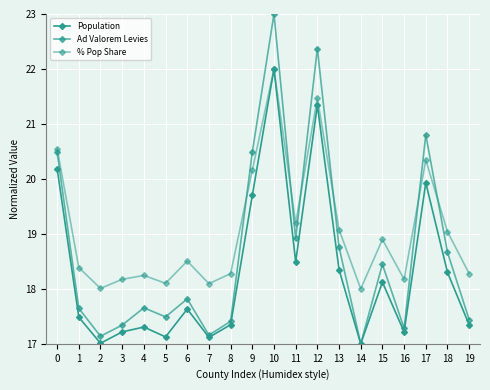

What is the total value across all series at 1?

53.5